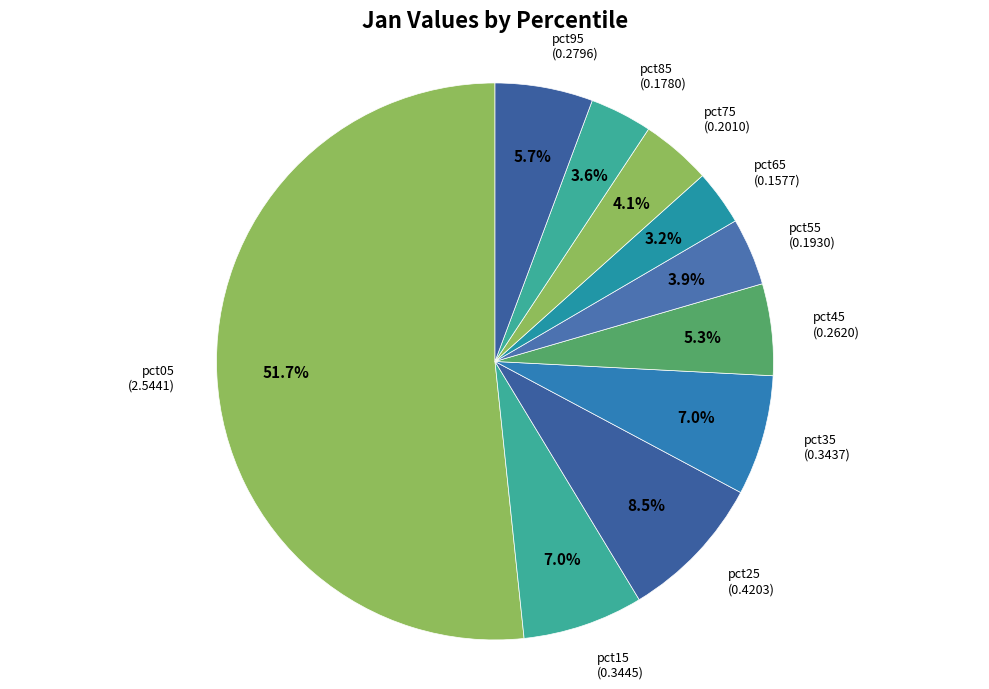

What percentage is the pct95 slice, to the nearest percent?

6%